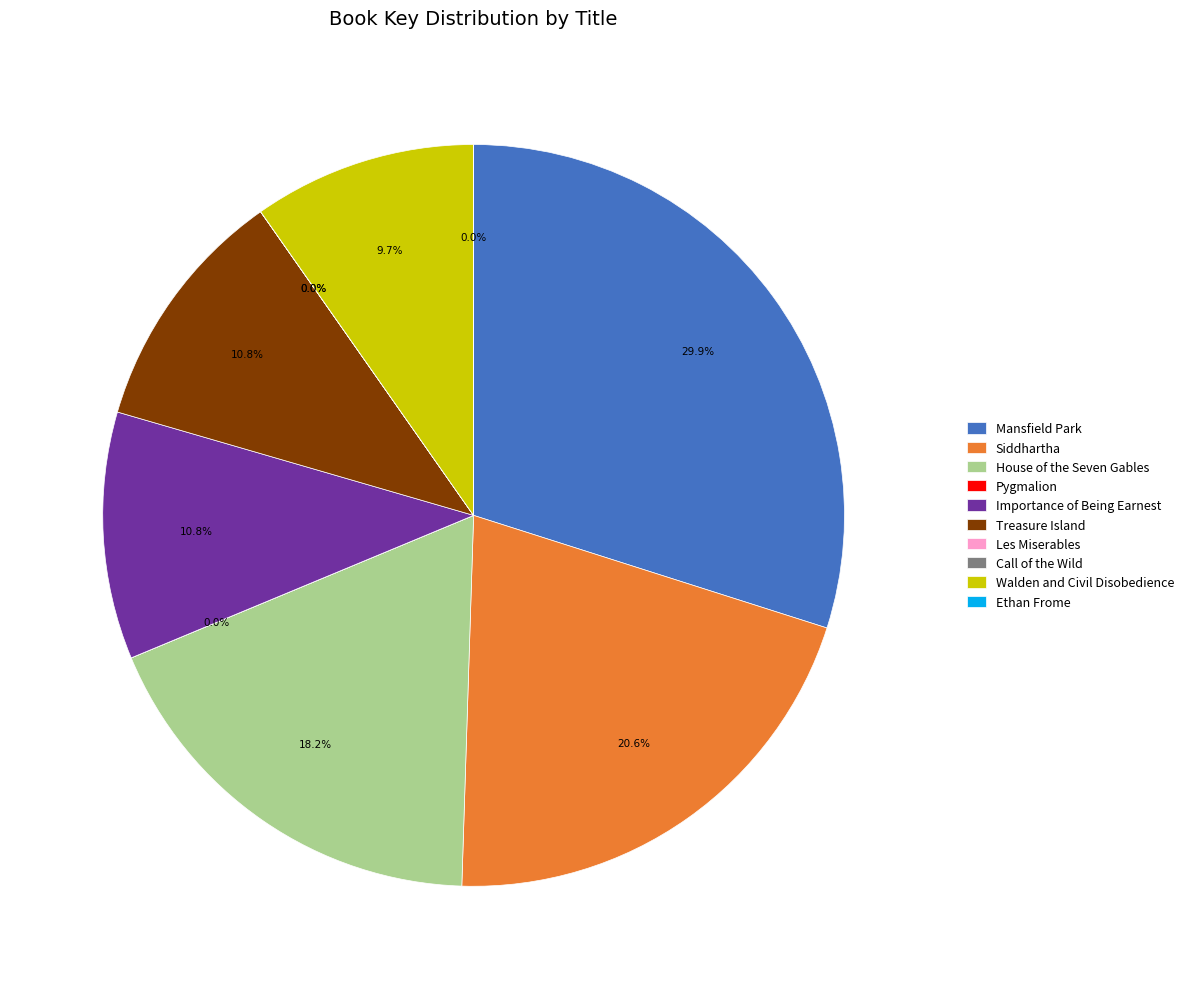

Does Treasure Island account for over 50% of the chart?

No